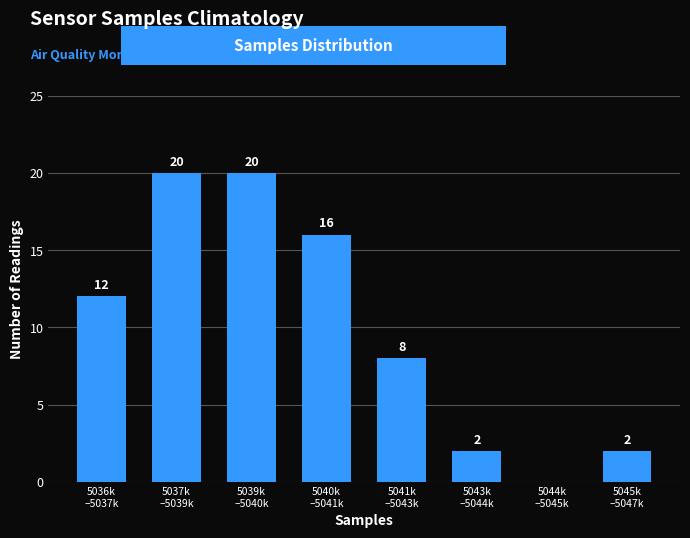

What is the greatest value displayed?

20